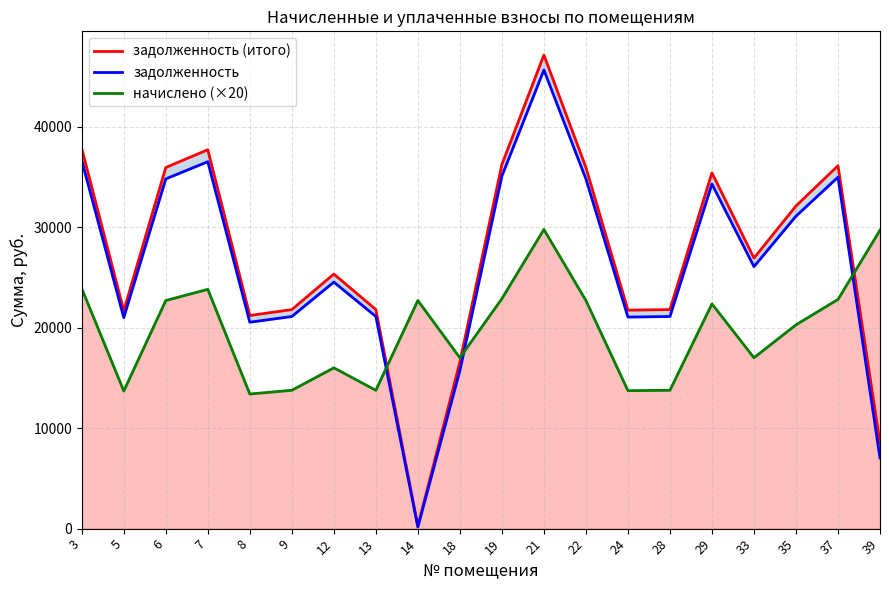

What is the maximum value for задолженность (итого)?

47116.8